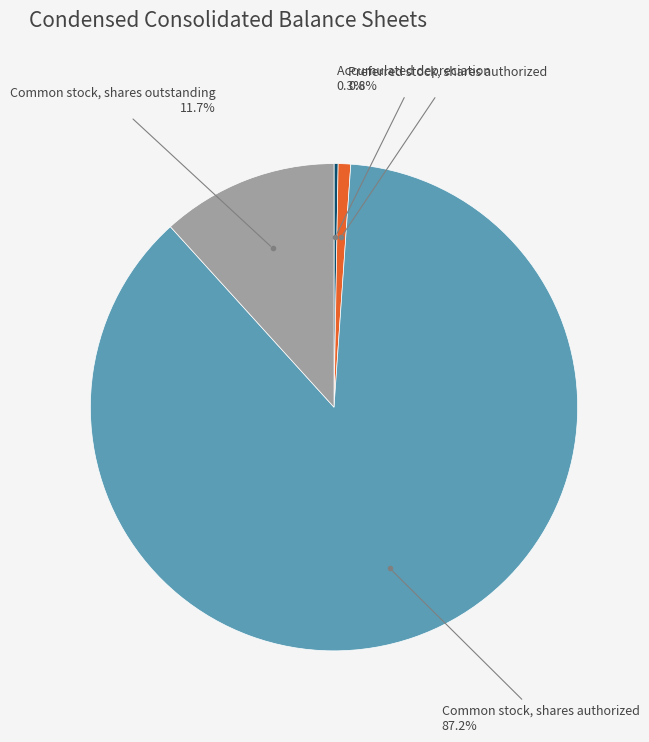

Does any single category account for the majority?

Yes